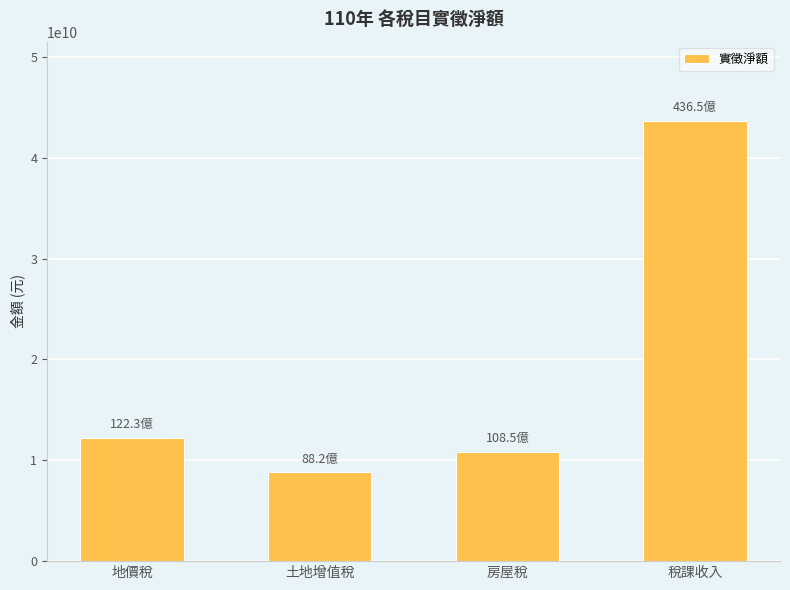

What is the smallest value displayed?

8824465643